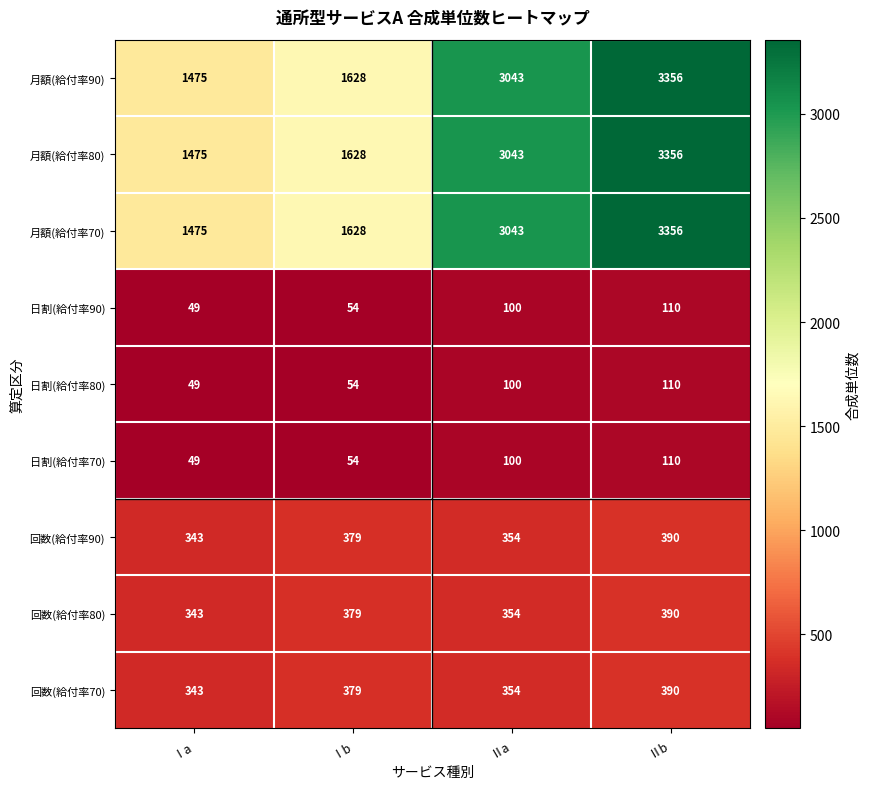

What is the spread (max minus min) of values at Ⅰa?

1426